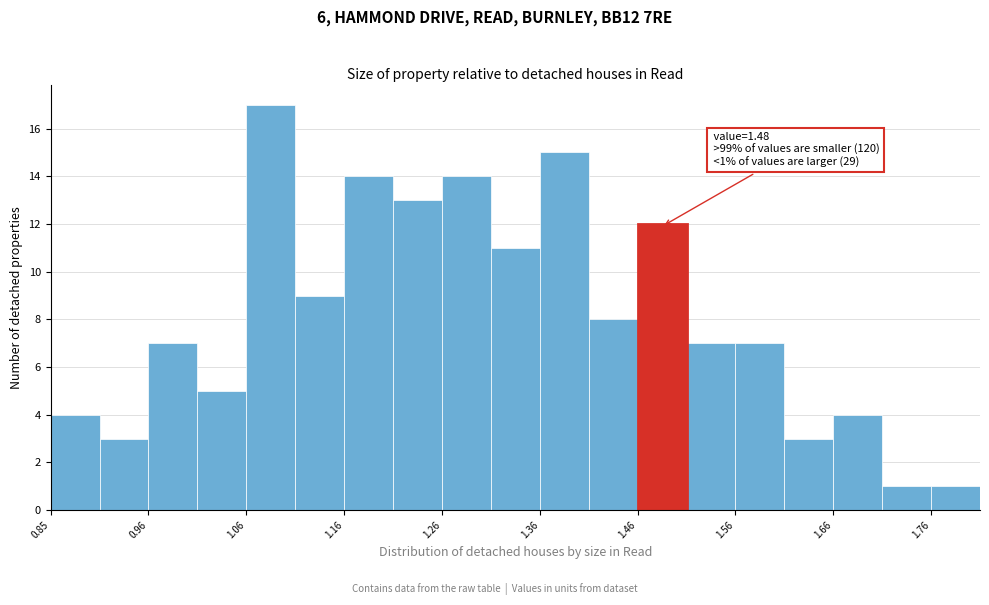

Which range on the x-axis has the tallest bar?

1.055 to 1.105